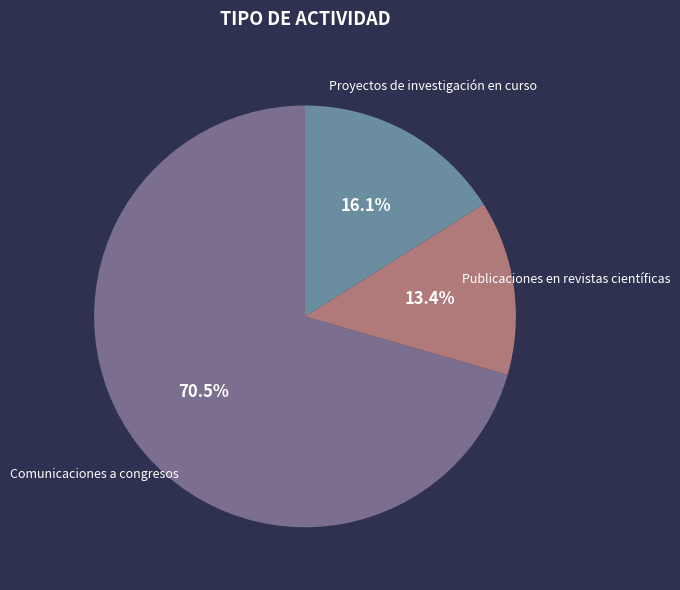

To the nearest percent, what is the combined percentage of Publicaciones en revistas científicas and Comunicaciones a congresos?

84%